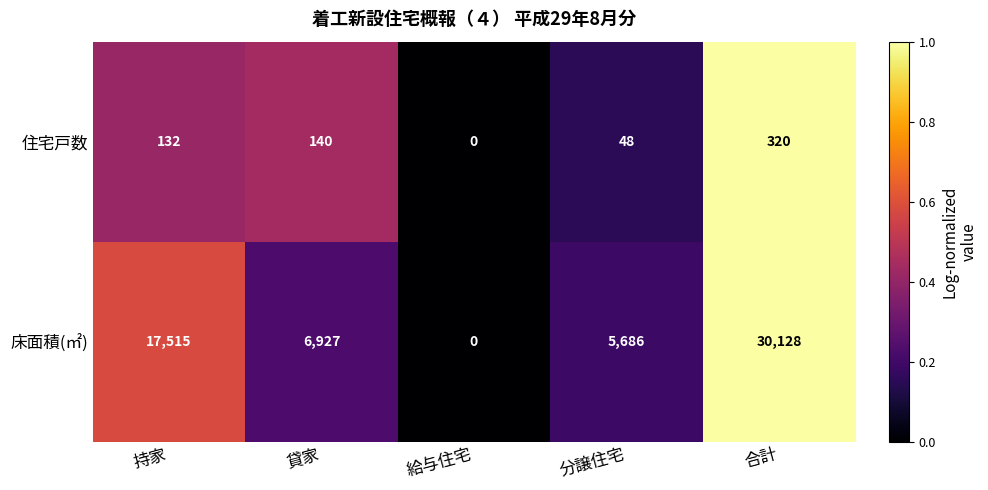

Reading right to left, list all the values displayed in this chart.

住宅戸数: 320	48	0	140	132
床面積(㎡): 30128	5686	0	6927	17515